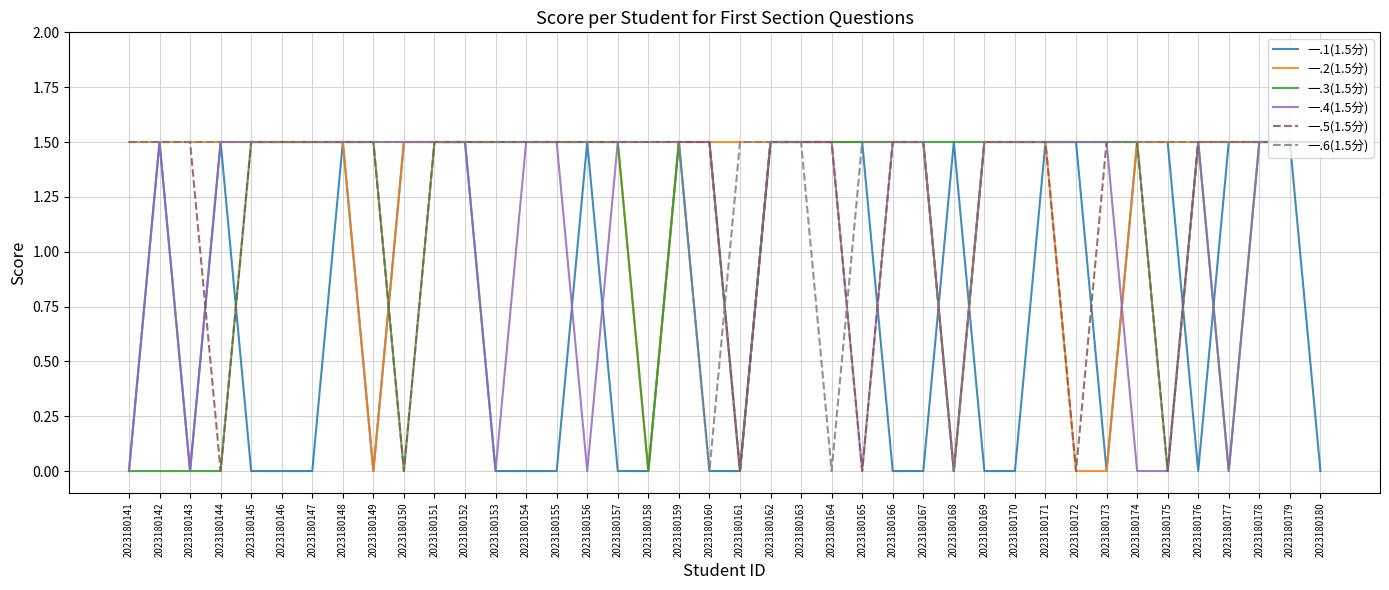

In 一.5(1.5分), how many points are lower than both neighbors (excluding endpoints)?

7